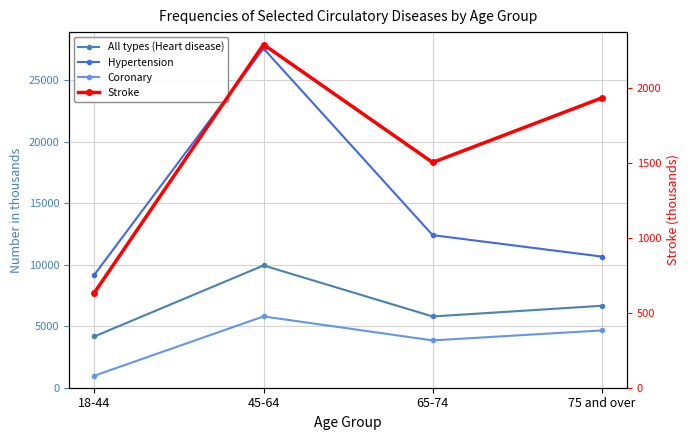

How many distinct data groups are displayed?

4